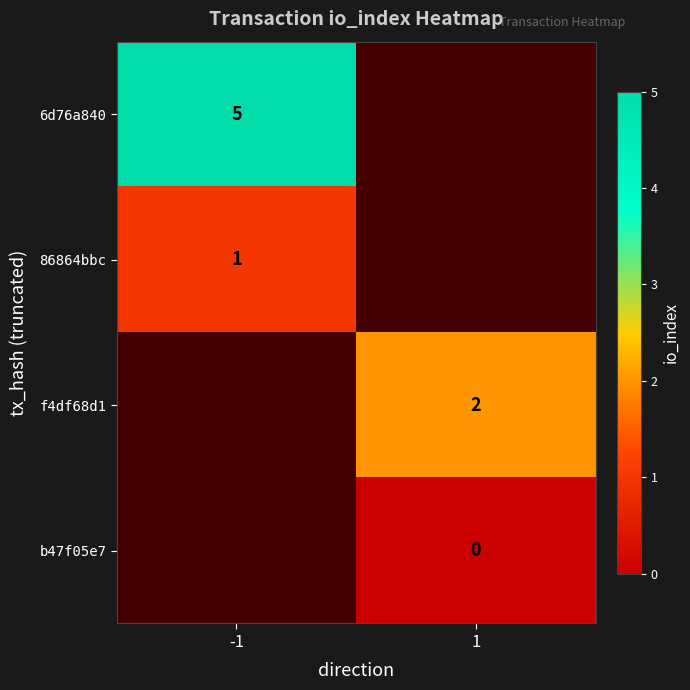

At how many categories does at least one series exceed 3?

1